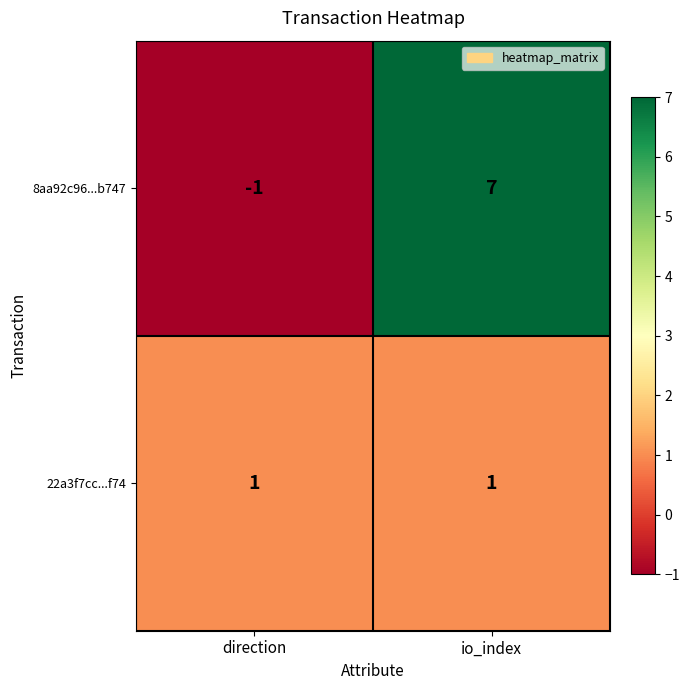

Reading left to right, list all the values displayed in this chart.

8aa92c96...b747: -1	7
22a3f7cc...f74: 1	1